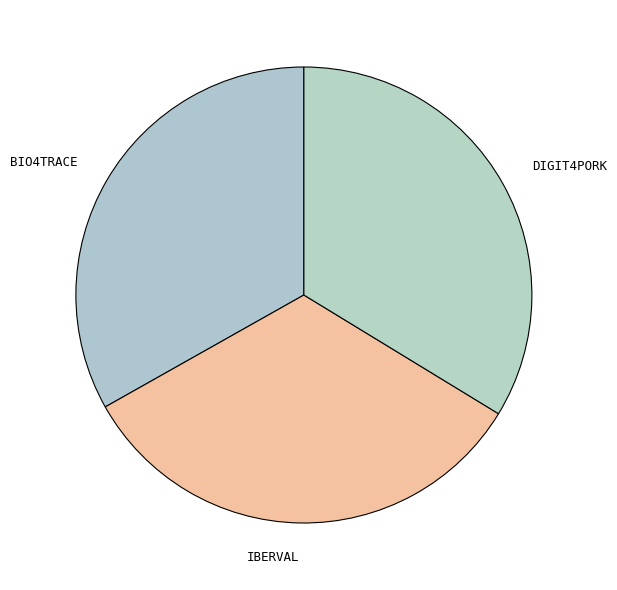

How many segments does this pie chart have?

3